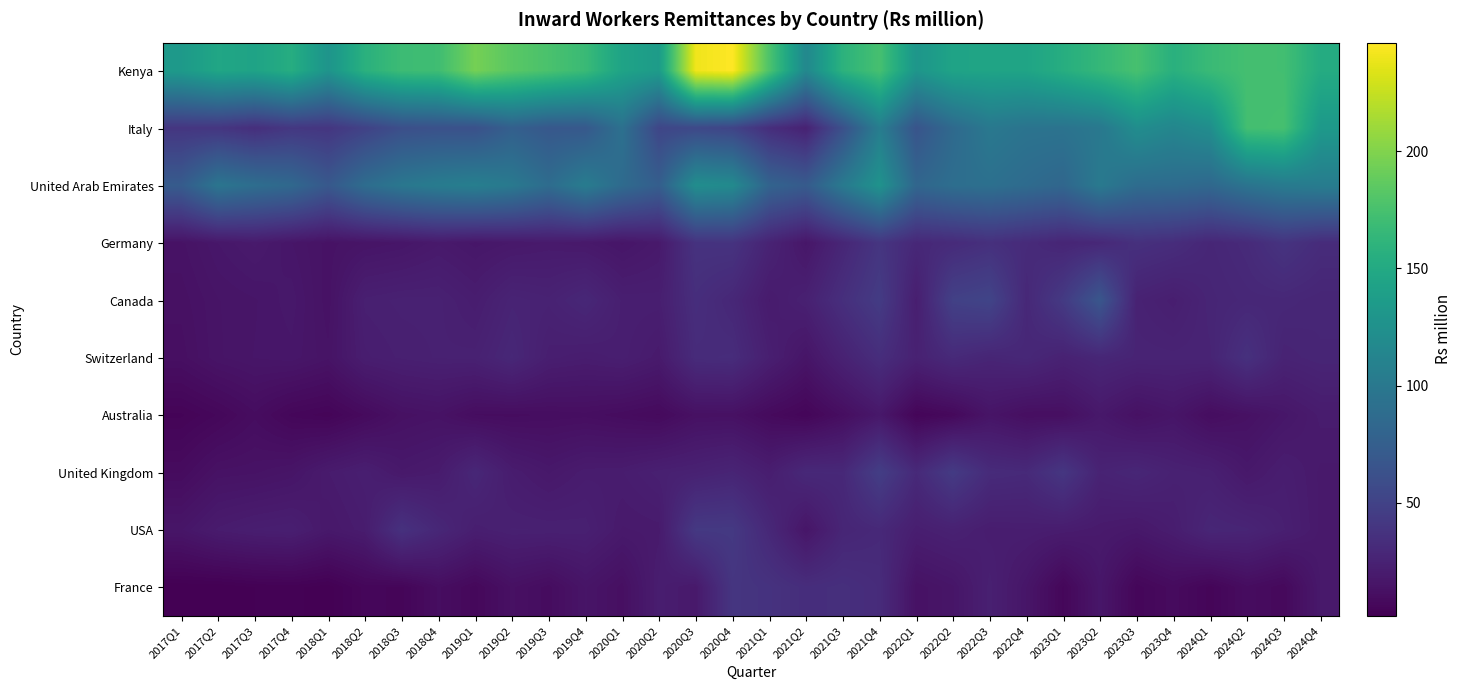

Reading left to right, what are all the values shown in this chart?

Kenya: 2017Q1=134.2	2017Q2=146.3	2017Q3=143.5	2017Q4=153.9	2018Q1=128.4	2018Q2=157.6	2018Q3=169.4	2018Q4=171.0	2019Q1=195.3	2019Q2=183.4	2019Q3=176.3	2019Q4=167.6	2020Q1=143.5	2020Q2=135.9	2020Q3=240.8	2020Q4=246.3	2021Q1=178.1	2021Q2=116.0	2021Q3=159.0	2021Q4=174.5	2022Q1=129.9	2022Q2=143.9	2022Q3=144.4	2022Q4=144.5	2023Q1=154.3	2023Q2=164.7	2023Q3=175.0	2023Q4=156.8	2024Q1=167.6	2024Q2=173.2	2024Q3=172.6	2024Q4=152.1
Italy: 2017Q1=40.1	2017Q2=39.9	2017Q3=34.5	2017Q4=41.3	2018Q1=39.9	2018Q2=49.7	2018Q3=60.5	2018Q4=62.7	2019Q1=62.5	2019Q2=76.2	2019Q3=68.8	2019Q4=69.5	2020Q1=92.5	2020Q2=52.9	2020Q3=55.0	2020Q4=51.5	2021Q1=33.8	2021Q2=24.7	2021Q3=61.5	2021Q4=105.4	2022Q1=65.3	2022Q2=85.7	2022Q3=100.1	2022Q4=95.3	2023Q1=94.8	2023Q2=100.0	2023Q3=121.4	2023Q4=113.9	2024Q1=122.0	2024Q2=173.0	2024Q3=174.3	2024Q4=133.3
United Arab Emirates: 2017Q1=72.0	2017Q2=96.9	2017Q3=89.5	2017Q4=84.4	2018Q1=69.2	2018Q2=88.7	2018Q3=98.8	2018Q4=103.9	2019Q1=106.7	2019Q2=100.8	2019Q3=88.3	2019Q4=103.7	2020Q1=86.8	2020Q2=74.8	2020Q3=121.7	2020Q4=118.1	2021Q1=79.8	2021Q2=71.6	2021Q3=101.2	2021Q4=127.1	2022Q1=82.3	2022Q2=89.9	2022Q3=91.8	2022Q4=87.2	2023Q1=82.5	2023Q2=101.2	2023Q3=88.3	2023Q4=87.4	2024Q1=84.1	2024Q2=95.4	2024Q3=102.4	2024Q4=104.4
Germany: 2017Q1=13.8	2017Q2=17.1	2017Q3=19.2	2017Q4=16.1	2018Q1=13.8	2018Q2=15.1	2018Q3=16.2	2018Q4=18.7	2019Q1=16.6	2019Q2=18.0	2019Q3=19.1	2019Q4=18.2	2020Q1=15.8	2020Q2=18.7	2020Q3=37.5	2020Q4=38.0	2021Q1=25.8	2021Q2=16.5	2021Q3=28.0	2021Q4=39.7	2022Q1=29.3	2022Q2=31.6	2022Q3=35.4	2022Q4=31.6	2023Q1=27.6	2023Q2=29.3	2023Q3=35.6	2023Q4=33.3	2024Q1=28.3	2024Q2=31.2	2024Q3=38.3	2024Q4=32.4
Canada: 2017Q1=12.7	2017Q2=15.1	2017Q3=16.0	2017Q4=17.6	2018Q1=13.5	2018Q2=23.1	2018Q3=24.1	2018Q4=24.1	2019Q1=21.2	2019Q2=26.3	2019Q3=25.0	2019Q4=28.7	2020Q1=22.5	2020Q2=22.3	2020Q3=33.8	2020Q4=29.0	2021Q1=19.8	2021Q2=23.9	2021Q3=34.7	2021Q4=44.5	2022Q1=22.2	2022Q2=48.8	2022Q3=51.9	2022Q4=29.3	2023Q1=43.3	2023Q2=67.2	2023Q3=25.1	2023Q4=22.2	2024Q1=27.2	2024Q2=28.9	2024Q3=29.1	2024Q4=27.8
Switzerland: 2017Q1=11.7	2017Q2=15.0	2017Q3=16.2	2017Q4=16.7	2018Q1=14.4	2018Q2=21.6	2018Q3=23.0	2018Q4=23.9	2019Q1=24.2	2019Q2=28.8	2019Q3=22.2	2019Q4=21.0	2020Q1=22.3	2020Q2=19.3	2020Q3=31.9	2020Q4=32.6	2021Q1=22.7	2021Q2=15.4	2021Q3=25.0	2021Q4=33.6	2022Q1=24.6	2022Q2=30.6	2022Q3=27.2	2022Q4=29.0	2023Q1=24.9	2023Q2=28.3	2023Q3=26.3	2023Q4=26.1	2024Q1=26.4	2024Q2=36.0	2024Q3=25.8	2024Q4=27.4
Australia: 2017Q1=4.4	2017Q2=6.6	2017Q3=10.1	2017Q4=6.2	2018Q1=5.0	2018Q2=8.6	2018Q3=12.7	2018Q4=13.8	2019Q1=10.2	2019Q2=10.0	2019Q3=10.6	2019Q4=10.9	2020Q1=9.7	2020Q2=8.3	2020Q3=12.6	2020Q4=12.7	2021Q1=8.5	2021Q2=5.6	2021Q3=10.8	2021Q4=17.5	2022Q1=5.2	2022Q2=7.5	2022Q3=15.1	2022Q4=11.3	2023Q1=11.3	2023Q2=17.8	2023Q3=12.8	2023Q4=15.8	2024Q1=10.3	2024Q2=12.8	2024Q3=16.5	2024Q4=20.3
United Kingdom: 2017Q1=9.4	2017Q2=13.5	2017Q3=14.0	2017Q4=15.4	2018Q1=19.9	2018Q2=22.5	2018Q3=18.2	2018Q4=19.9	2019Q1=28.5	2019Q2=20.8	2019Q3=17.8	2019Q4=20.5	2020Q1=20.8	2020Q2=23.3	2020Q3=24.5	2020Q4=26.8	2021Q1=21.6	2021Q2=29.6	2021Q3=29.6	2021Q4=46.3	2022Q1=30.4	2022Q2=44.0	2022Q3=31.7	2022Q4=30.6	2023Q1=40.3	2023Q2=25.7	2023Q3=28.1	2023Q4=24.3	2024Q1=23.3	2024Q2=17.9	2024Q3=21.6	2024Q4=18.7
USA: 2017Q1=15.9	2017Q2=20.2	2017Q3=21.9	2017Q4=22.7	2018Q1=18.0	2018Q2=20.7	2018Q3=36.4	2018Q4=28.6	2019Q1=22.2	2019Q2=23.8	2019Q3=23.7	2019Q4=23.4	2020Q1=18.8	2020Q2=19.4	2020Q3=42.3	2020Q4=42.6	2021Q1=29.2	2021Q2=15.9	2021Q3=27.6	2021Q4=30.0	2022Q1=22.1	2022Q2=24.5	2022Q3=21.4	2022Q4=21.8	2023Q1=20.7	2023Q2=19.2	2023Q3=17.7	2023Q4=21.3	2024Q1=27.9	2024Q2=26.9	2024Q3=22.9	2024Q4=18.7
France: 2017Q1=1.8	2017Q2=1.8	2017Q3=2.7	2017Q4=3.1	2018Q1=2.0	2018Q2=6.1	2018Q3=5.2	2018Q4=10.7	2019Q1=7.0	2019Q2=12.5	2019Q3=9.8	2019Q4=15.2	2020Q1=11.8	2020Q2=21.3	2020Q3=18.5	2020Q4=39.5	2021Q1=37.4	2021Q2=33.5	2021Q3=34.8	2021Q4=32.2	2022Q1=13.4	2022Q2=15.8	2022Q3=23.3	2022Q4=16.0	2023Q1=6.2	2023Q2=16.6	2023Q3=6.0	2023Q4=9.1	2024Q1=5.1	2024Q2=10.0	2024Q3=7.6	2024Q4=18.1